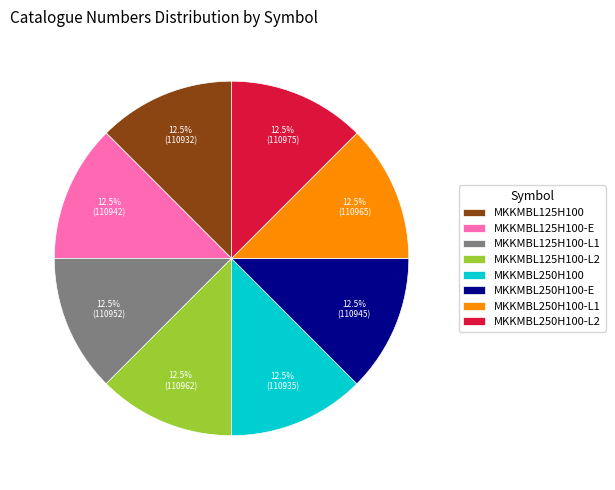

How many slices are in this pie chart?

8